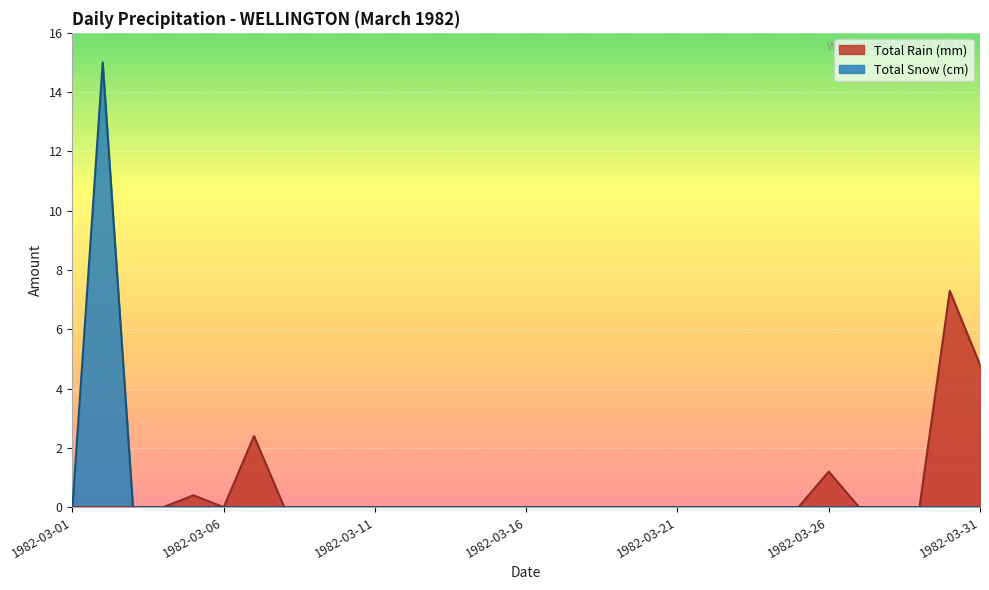

Reading left to right, list all the values displayed in this chart.

Total Rain (mm): 1982-03-01=0.0	1982-03-02=0.0	1982-03-03=0.0	1982-03-04=0.0	1982-03-05=0.4	1982-03-06=0.0	1982-03-07=2.4	1982-03-08=0.0	1982-03-09=0.0	1982-03-10=0.0	1982-03-11=0.0	1982-03-12=0.0	1982-03-13=0.0	1982-03-14=0.0	1982-03-15=0.0	1982-03-16=0.0	1982-03-17=0.0	1982-03-18=0.0	1982-03-19=0.0	1982-03-20=0.0	1982-03-21=0.0	1982-03-22=0.0	1982-03-23=0.0	1982-03-24=0.0	1982-03-25=0.0	1982-03-26=1.2	1982-03-27=0.0	1982-03-28=0.0	1982-03-29=0.0	1982-03-30=7.3	1982-03-31=4.8
Total Snow (cm): 1982-03-01=0.0	1982-03-02=15.0	1982-03-03=0.0	1982-03-04=0.0	1982-03-05=0.0	1982-03-06=0.0	1982-03-07=0.0	1982-03-08=0.0	1982-03-09=0.0	1982-03-10=0.0	1982-03-11=0.0	1982-03-12=0.0	1982-03-13=0.0	1982-03-14=0.0	1982-03-15=0.0	1982-03-16=0.0	1982-03-17=0.0	1982-03-18=0.0	1982-03-19=0.0	1982-03-20=0.0	1982-03-21=0.0	1982-03-22=0.0	1982-03-23=0.0	1982-03-24=0.0	1982-03-25=0.0	1982-03-26=0.0	1982-03-27=0.0	1982-03-28=0.0	1982-03-29=0.0	1982-03-30=0.0	1982-03-31=0.0